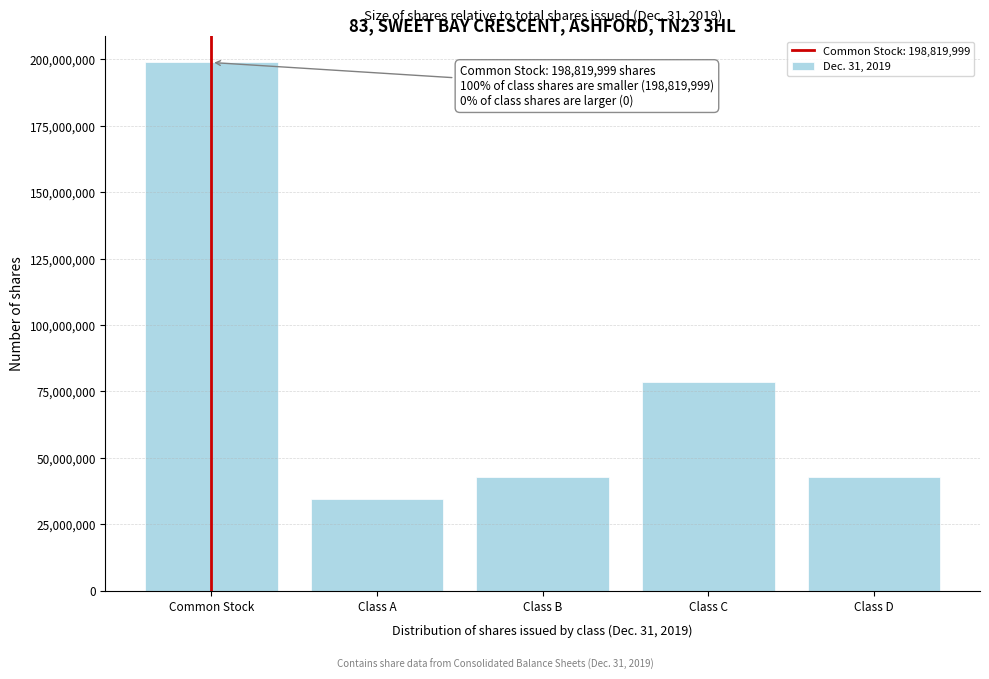

Reading left to right, list all the values displayed in this chart.

Common Stock=198819999	Class A=34599645	Class B=42738750	Class C=78742854	Class D=42738750